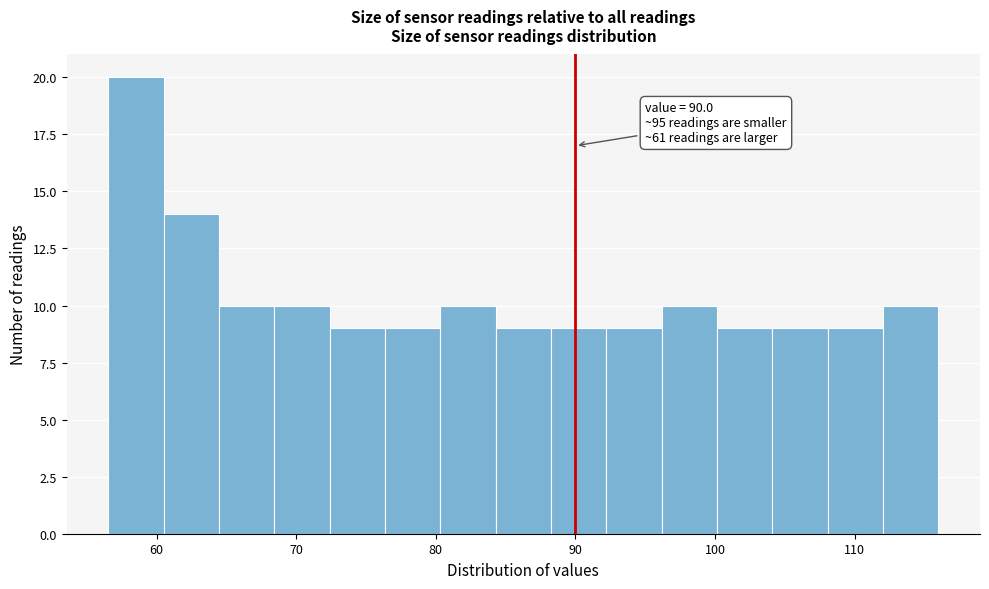

Around what value on the x-axis is the tallest bar? Give the approximate position of its centre, as read against the axis.

59